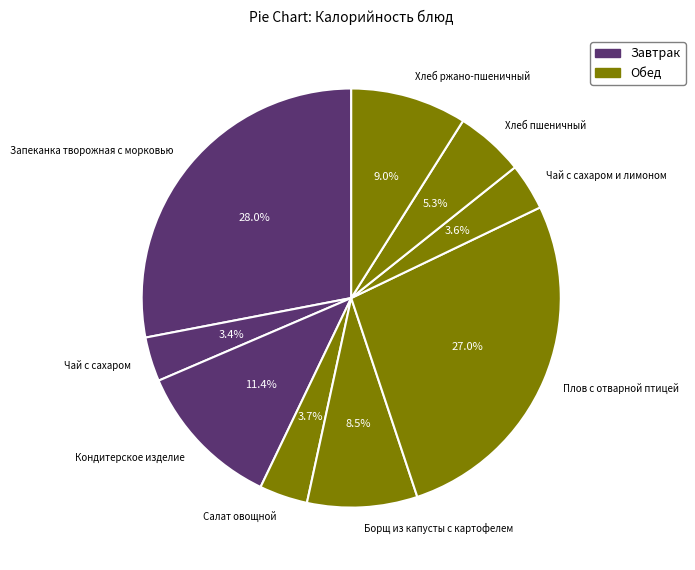

Which slice is the largest?

Запеканка творожная с морковью